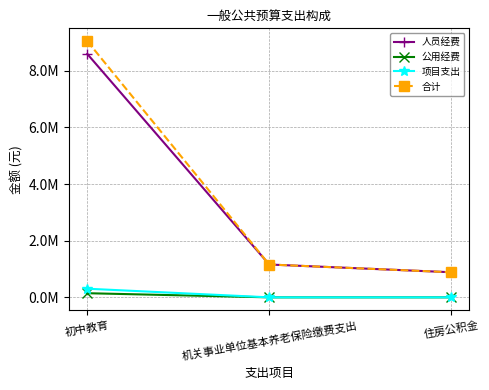

What are all the series names shown in the legend?

人员经费, 公用经费, 项目支出, 合计